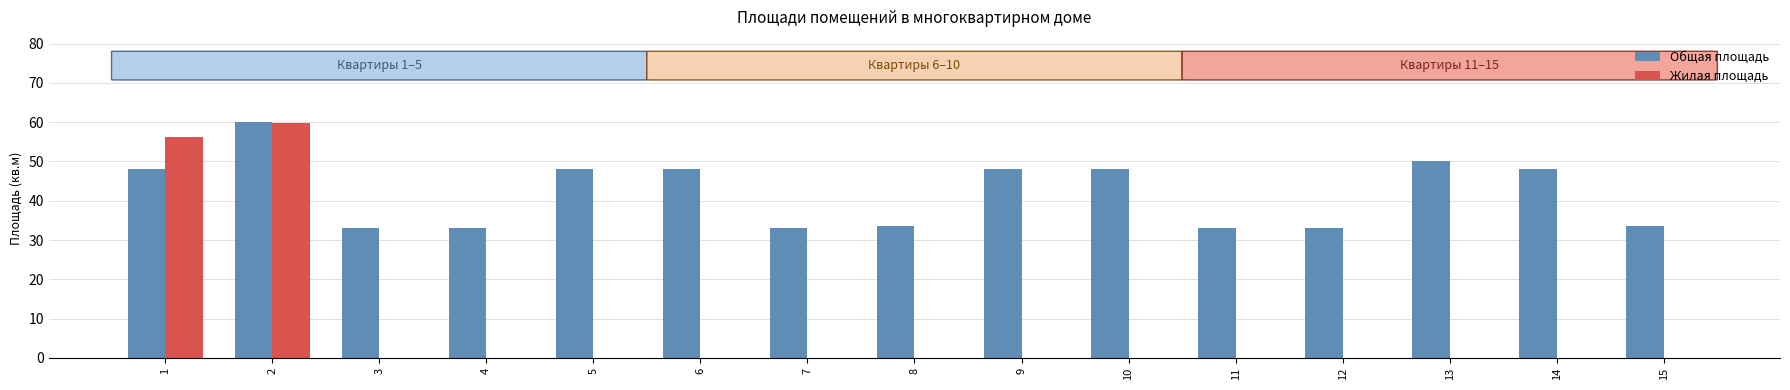

What is the spread (max minus min) of values at 13?

50.0